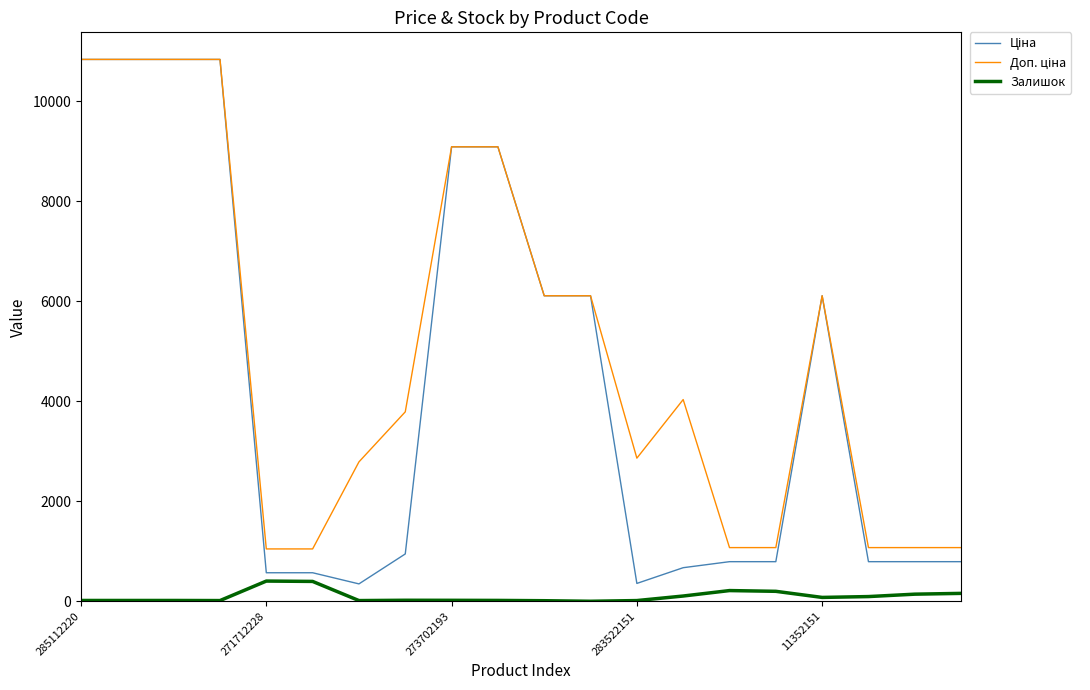

What is the maximum value shown in the chart?

10840.1